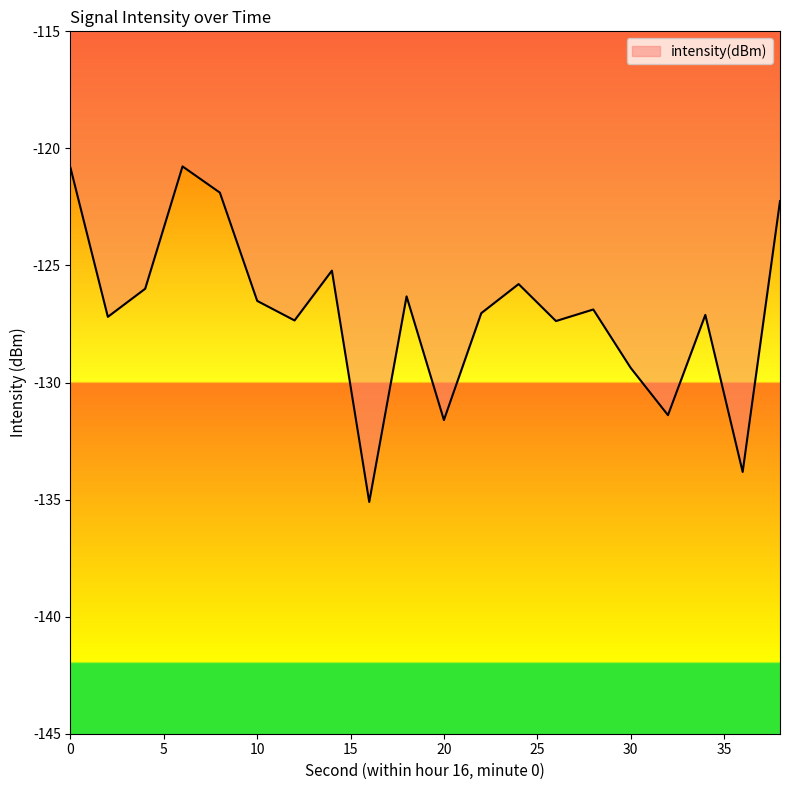

What is the difference between the maximum and minimum values?

14.3